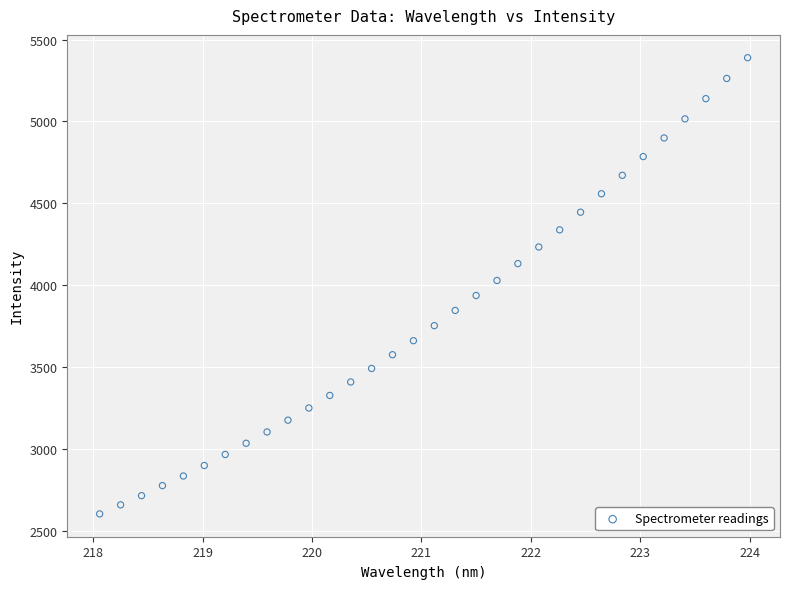

What is the range of Y values (max minus min)?

2783.6